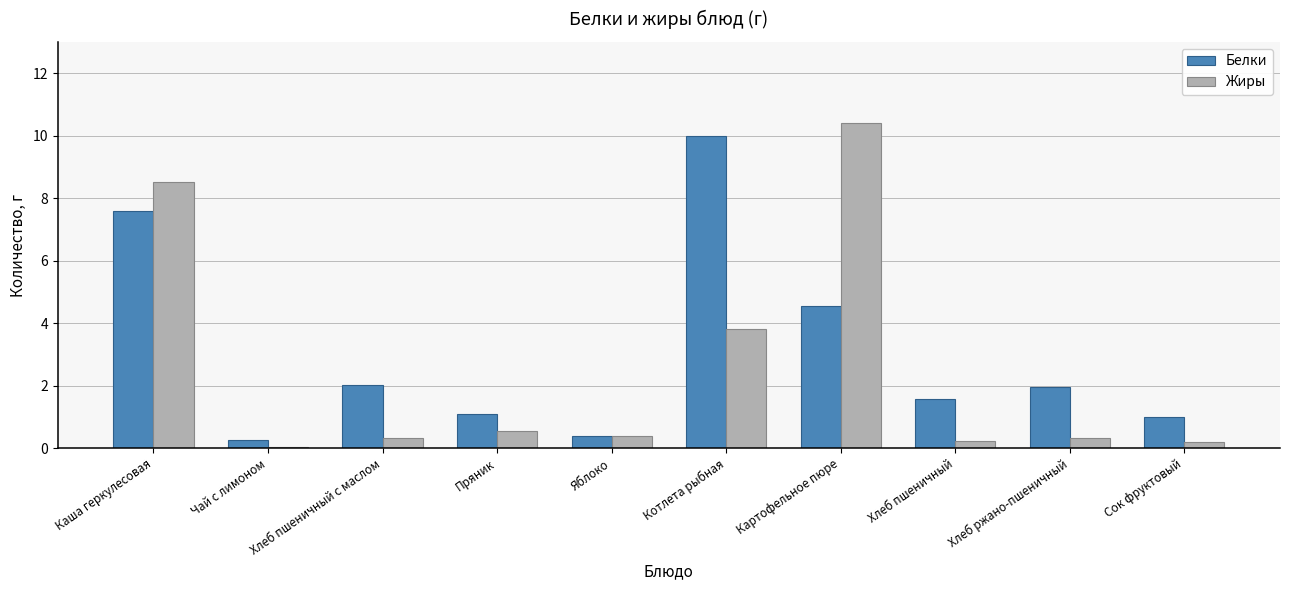

How many groups of bars are there?

10